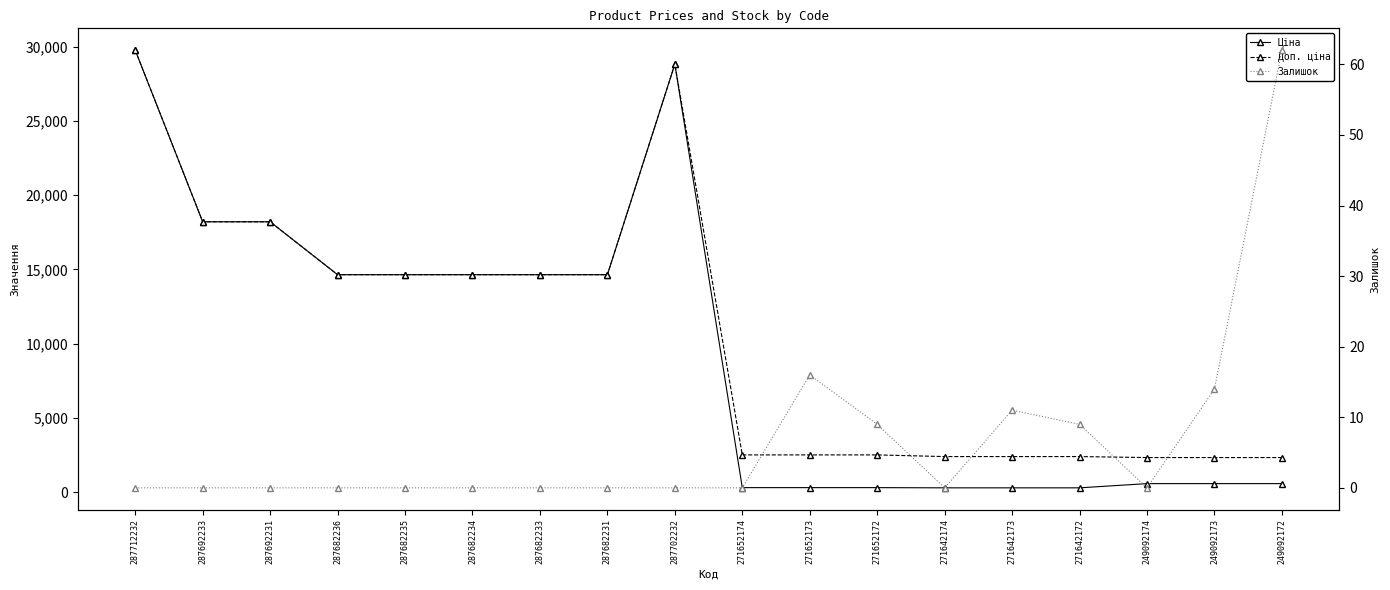

Does the chart display data point markers on the line(s)?

Yes